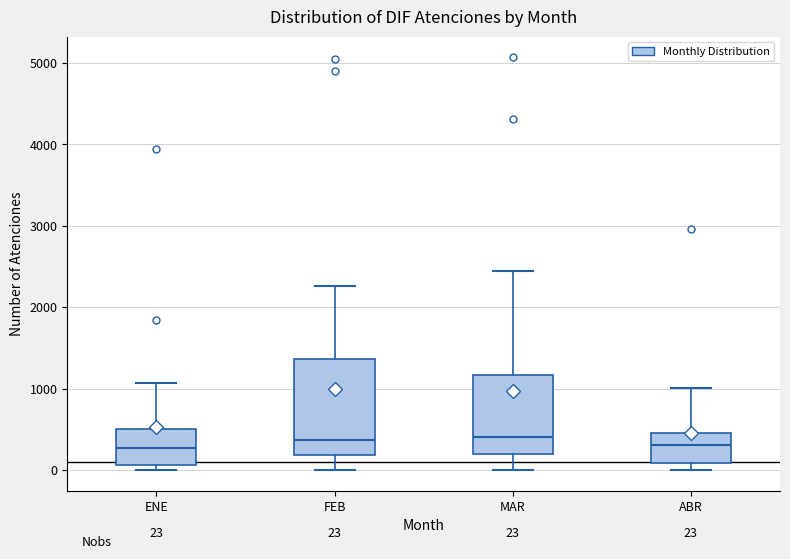

Which box is the tallest, from its lower edge to its upper edge?

FEB